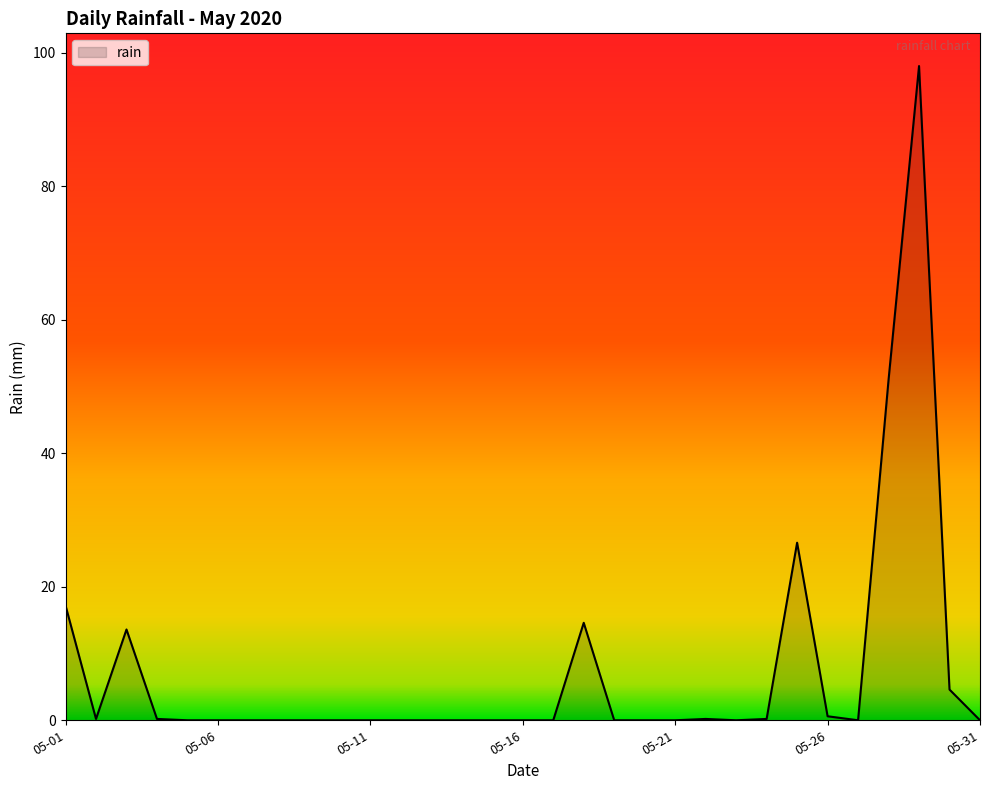

What is the maximum value shown in the chart?

98.0